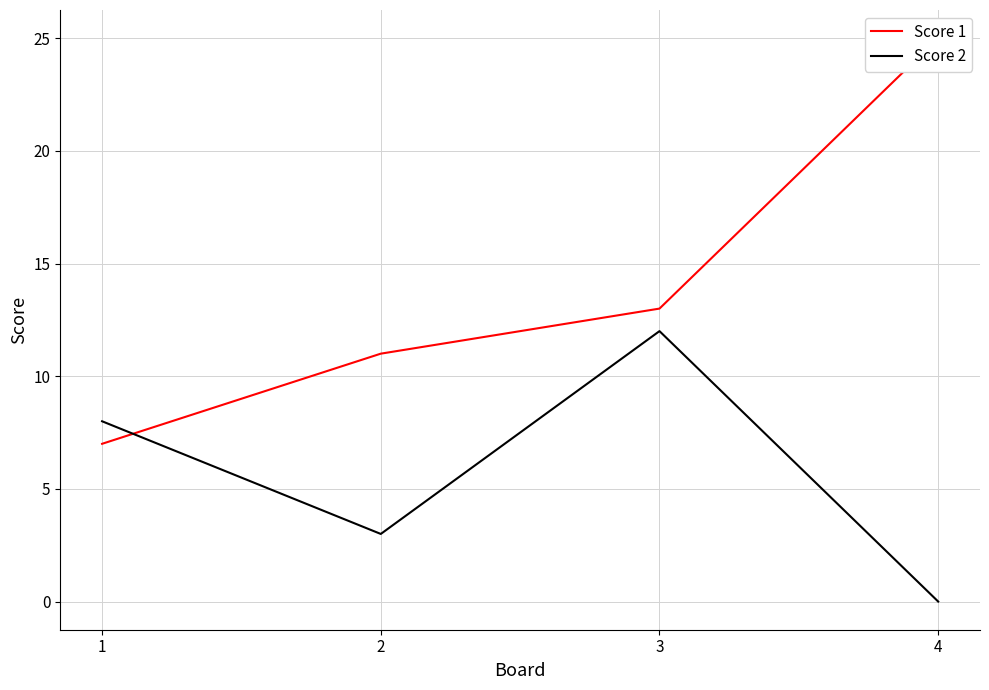

True or false: Score 1 has more than 2 points higher than both neighbors.

False